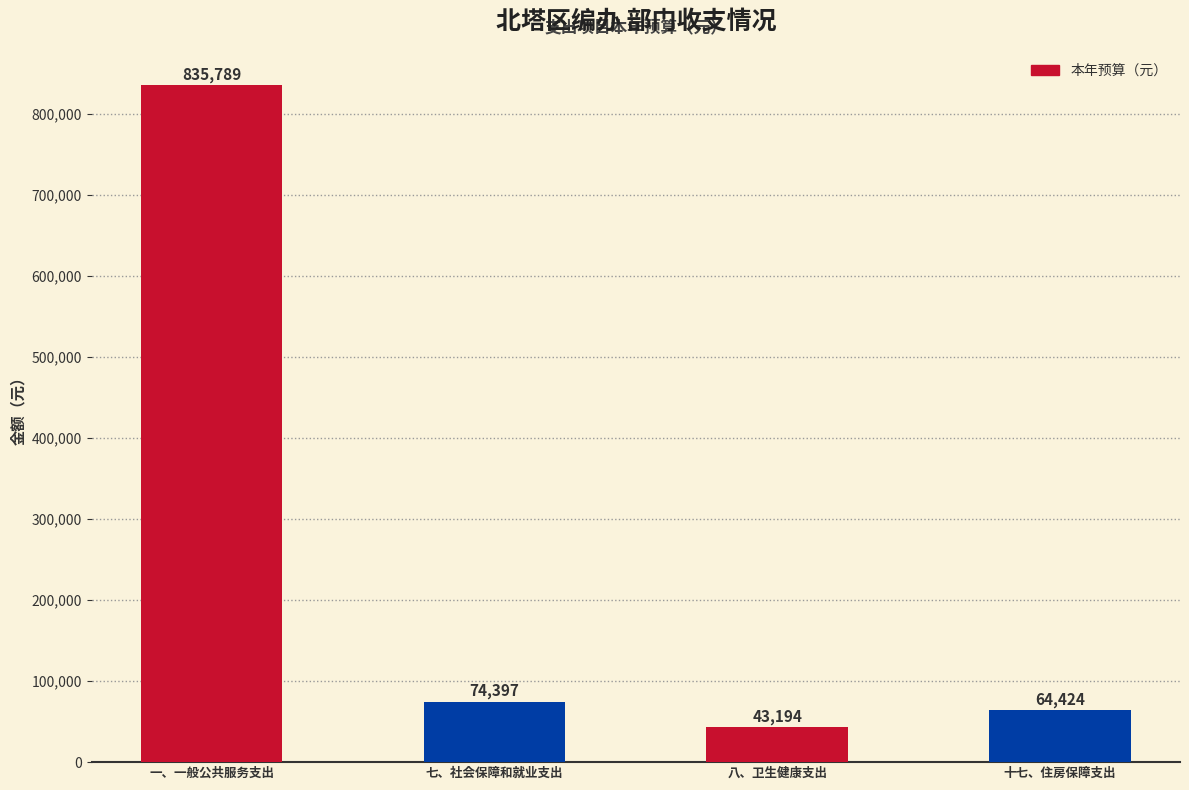

Are the bars grouped side by side (vs. stacked)?

No